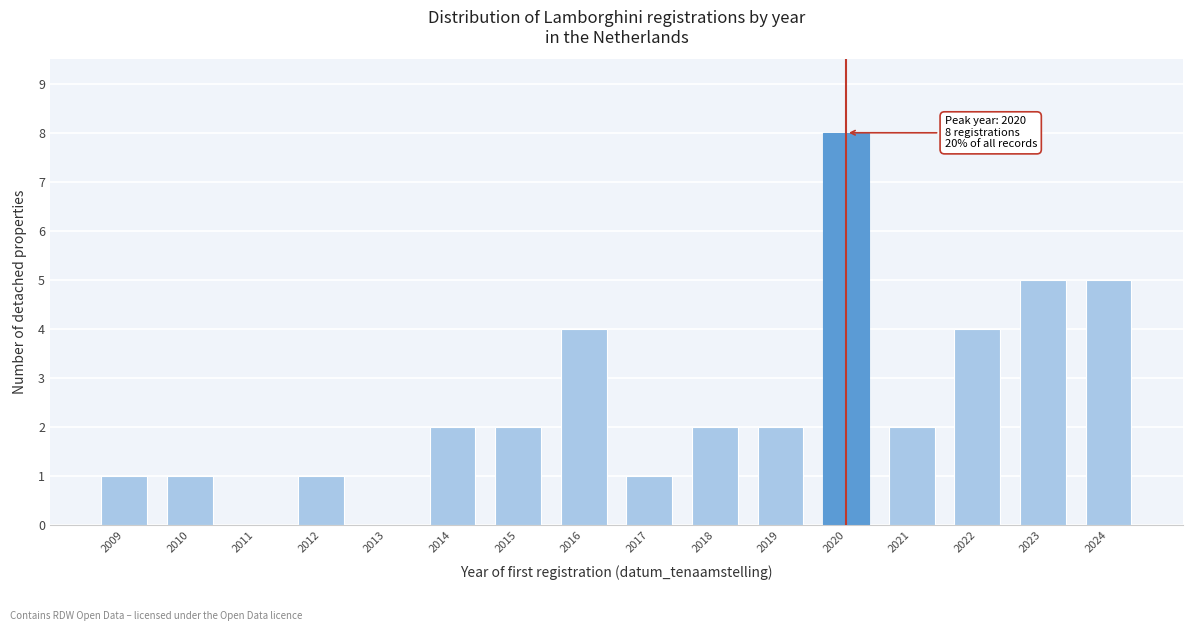

Reading right to left, what are all the values shown in this chart?

2024=5	2023=5	2022=4	2021=2	2020=8	2019=2	2018=2	2017=1	2016=4	2015=2	2014=2	2013=0	2012=1	2011=0	2010=1	2009=1